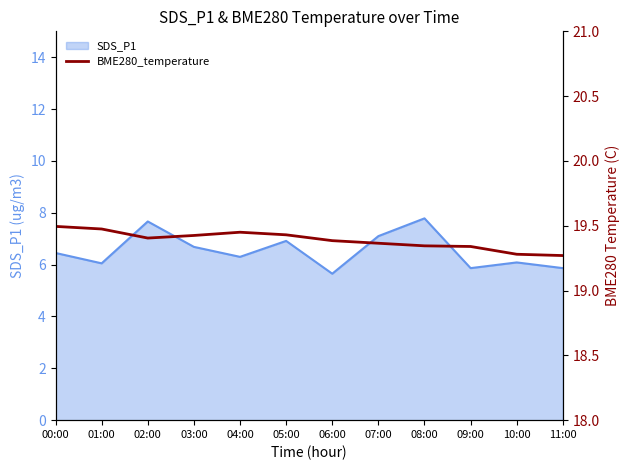

What is the greatest value displayed?

19.5